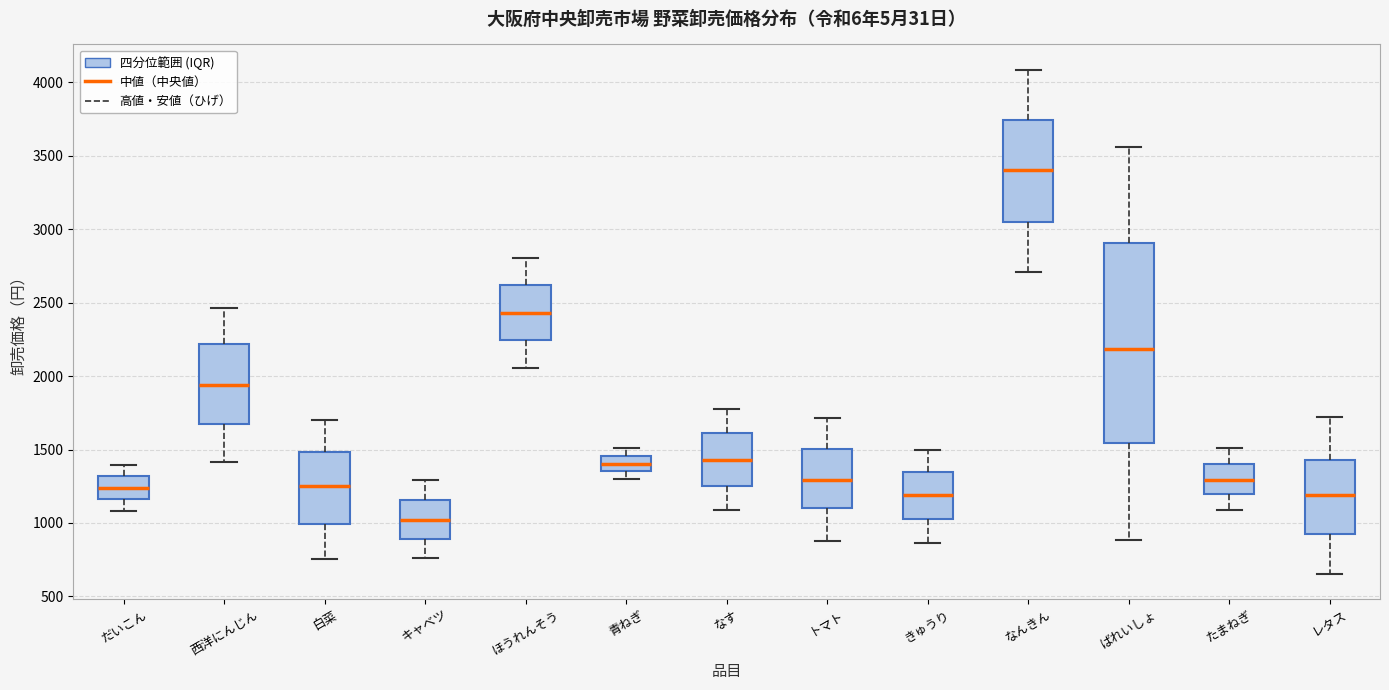

Reading left to right, transcribe this box plot: for each box, give where its median line is, the range the box spans, and where its two whiskers end, as read against the y-axis. The values are not printed on the chart, so give them approximately, as read against the axis.

だいこん: median 1250, box 1150 to 1300, whiskers 1100 to 1400
西洋にんじん: median 1950, box 1650 to 2200, whiskers 1400 to 2450
白菜: median 1250, box 1000 to 1500, whiskers 750 to 1700
キャベツ: median 1000, box 900 to 1150, whiskers 750 to 1300
ほうれんそう: median 2450, box 2250 to 2600, whiskers 2050 to 2800
青ねぎ: median 1400, box 1350 to 1450, whiskers 1300 to 1500
なす: median 1450, box 1250 to 1600, whiskers 1100 to 1800
トマト: median 1300, box 1100 to 1500, whiskers 900 to 1700
きゅうり: median 1200, box 1050 to 1350, whiskers 850 to 1500
なんきん: median 3400, box 3050 to 3750, whiskers 2700 to 4100
ばれいしょ: median 2200, box 1550 to 2900, whiskers 900 to 3550
たまねぎ: median 1300, box 1200 to 1400, whiskers 1100 to 1500
レタス: median 1200, box 900 to 1450, whiskers 650 to 1700